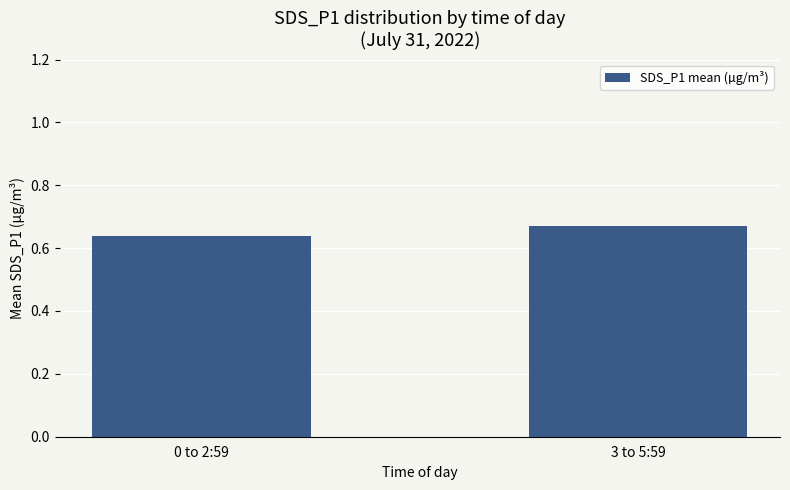

Between 3 to 5:59 and 0 to 2:59, which is larger?

3 to 5:59